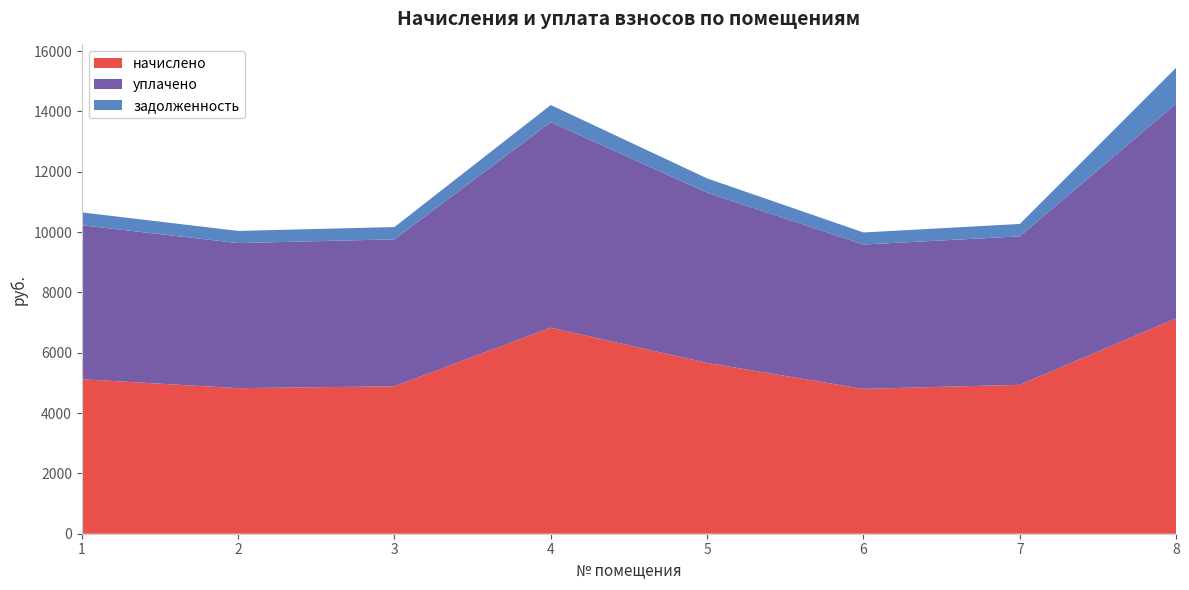

Reading left to right, transcribe all the data shown in this chart.

начислено: 5121.8	4826.3	4887.8	6833.2	5663.5	4801.7	4937.2	7141.0
уплачено: 5105.6	4811.0	4872.4	6811.5	5645.6	4786.5	4921.5	7118.3
задолженность: 426.8	402.2	407.3	569.4	472.0	400.1	411.4	1190.2